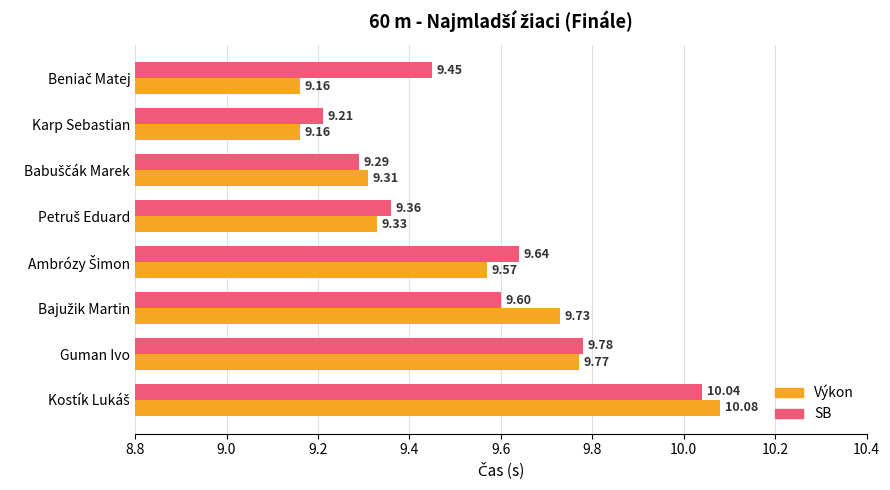

Which series has the largest total across all categories?

SB